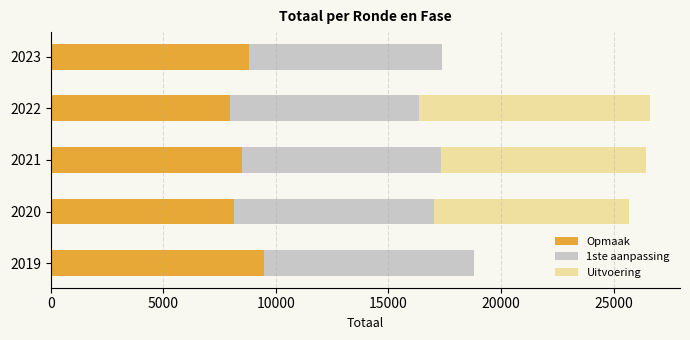

What is the total value across all series at 2020?

25702